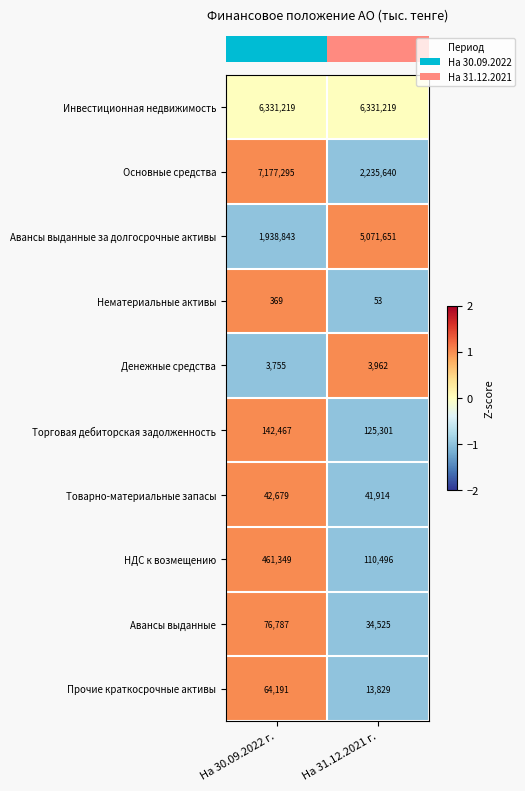

List the series in order of their peak value, lowest first.

Нематериальные активы, Денежные средства, Товарно-материальные запасы, Прочие краткосрочные активы, Авансы выданные, Торговая дебиторская задолженность, НДС к возмещению, Авансы выданные за долгосрочные активы, Инвестиционная недвижимость, Основные средства